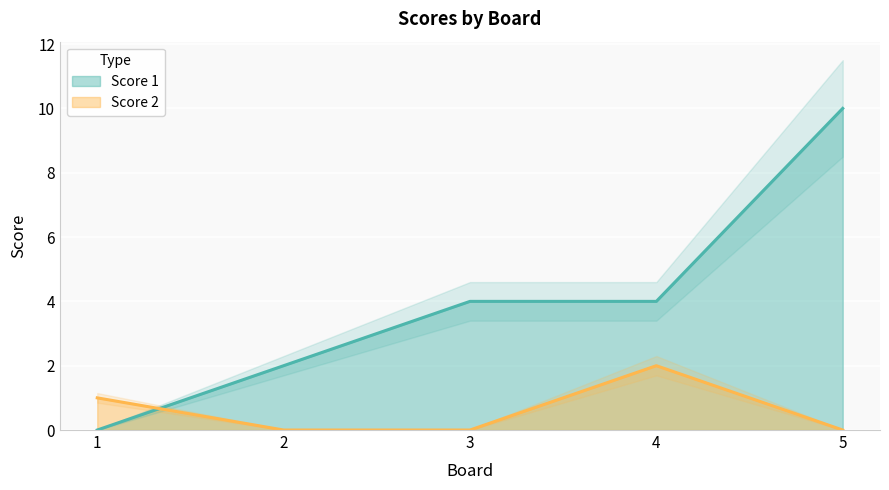

True or false: Score 2 and Score 1 cross at least once.

True